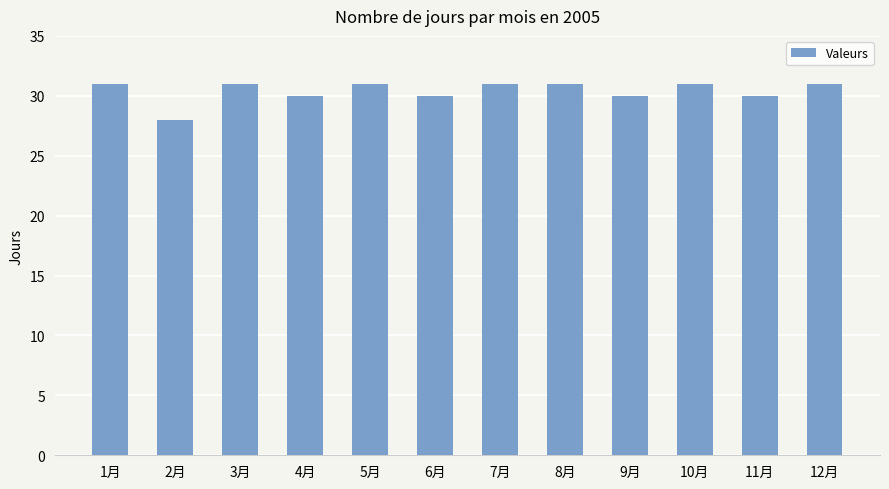

What is the value of the 8th bar from the left?

31